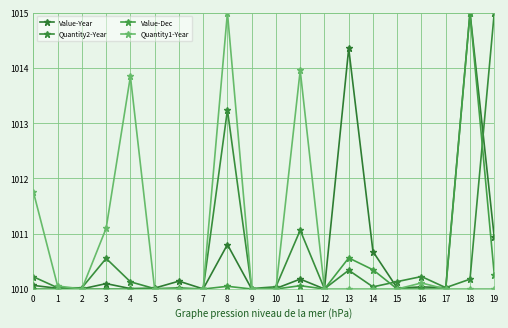

What is the approximate value of Value-Year at 15?

1010.0